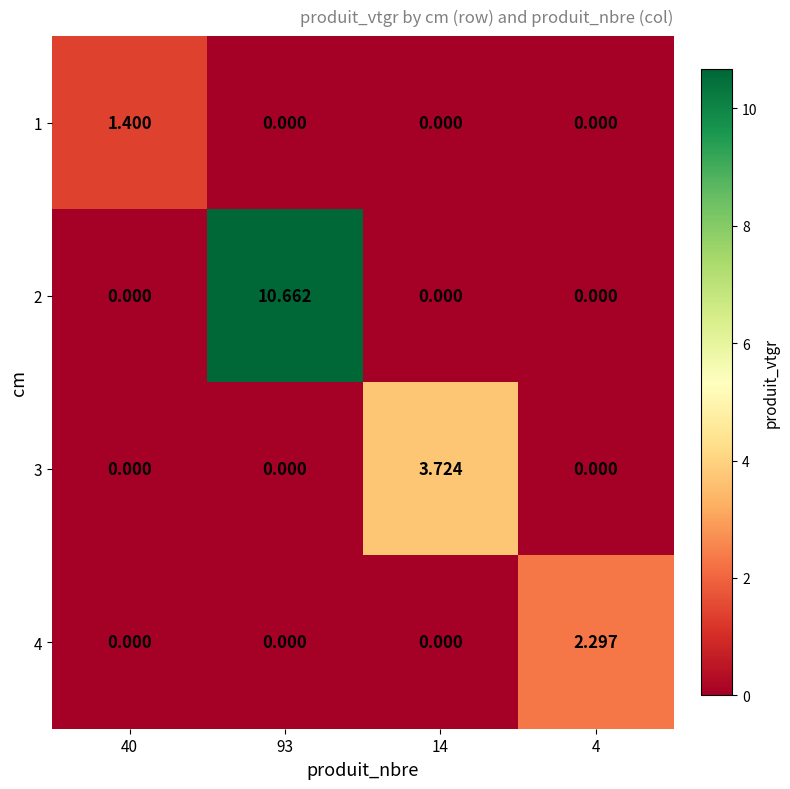

Is the value of 2 at 4 greater than the value of 4 at 4?

No